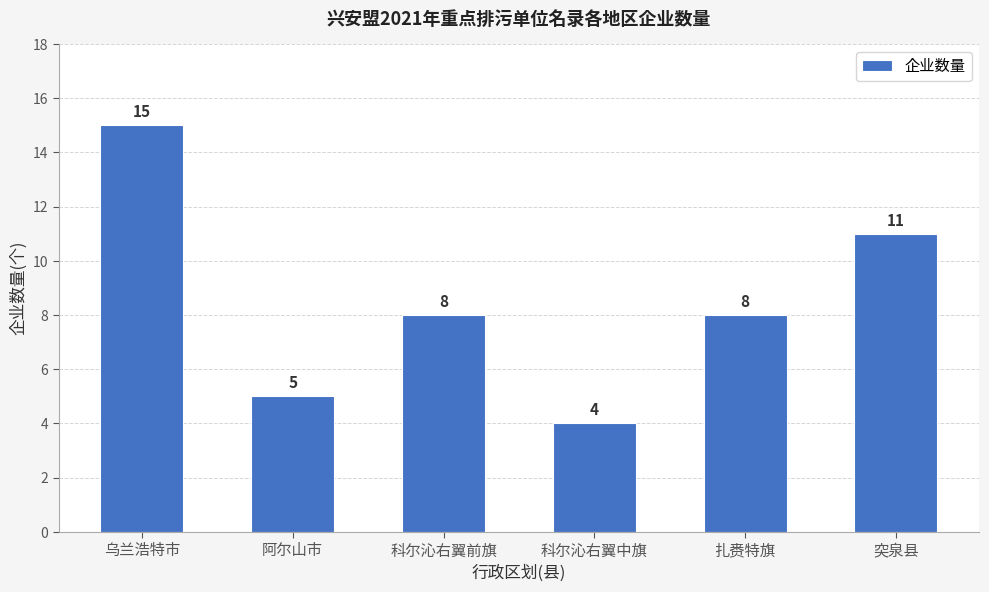

How many data points are less than 8?

2